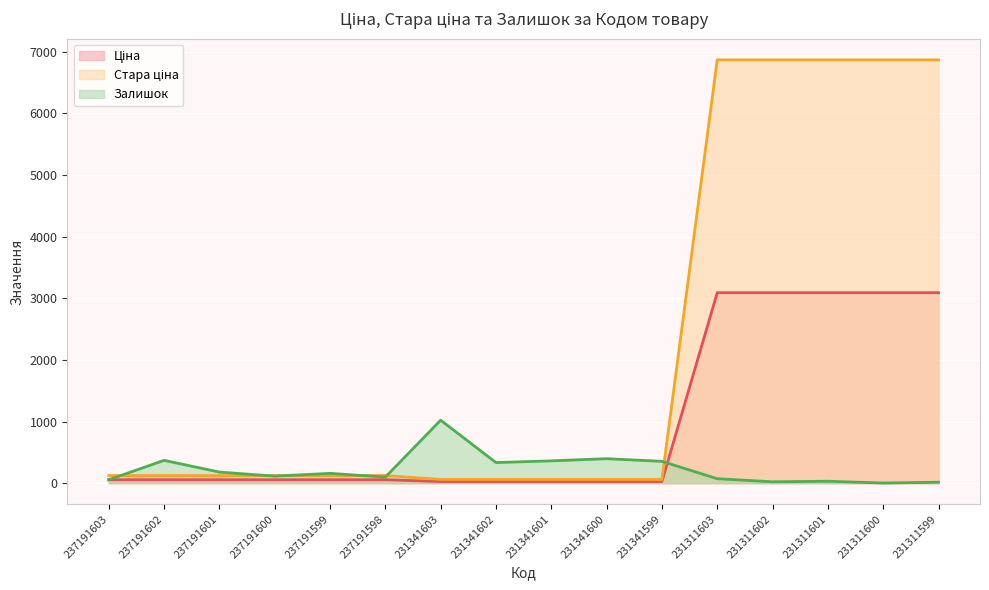

What is the difference between the maximum and minimum values in the Ціна series?

3064.2